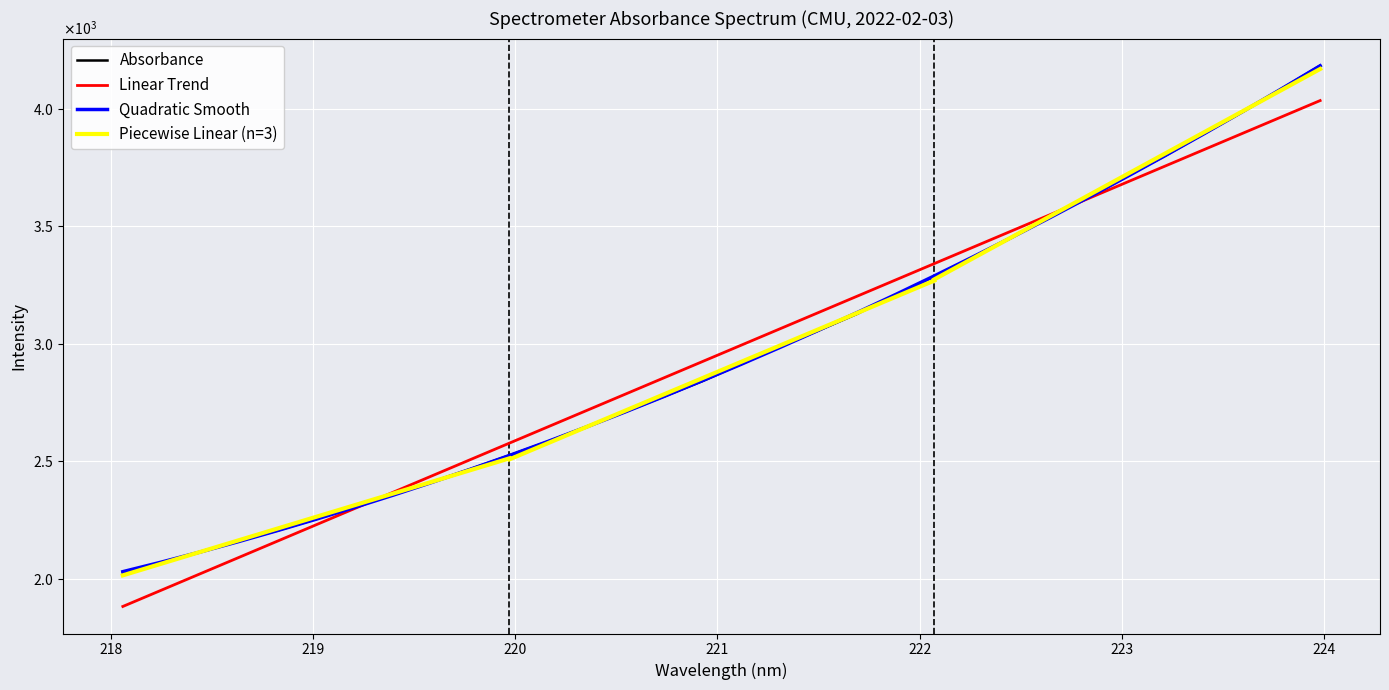

At which category does the chart reach its peak across all series?

223.9802